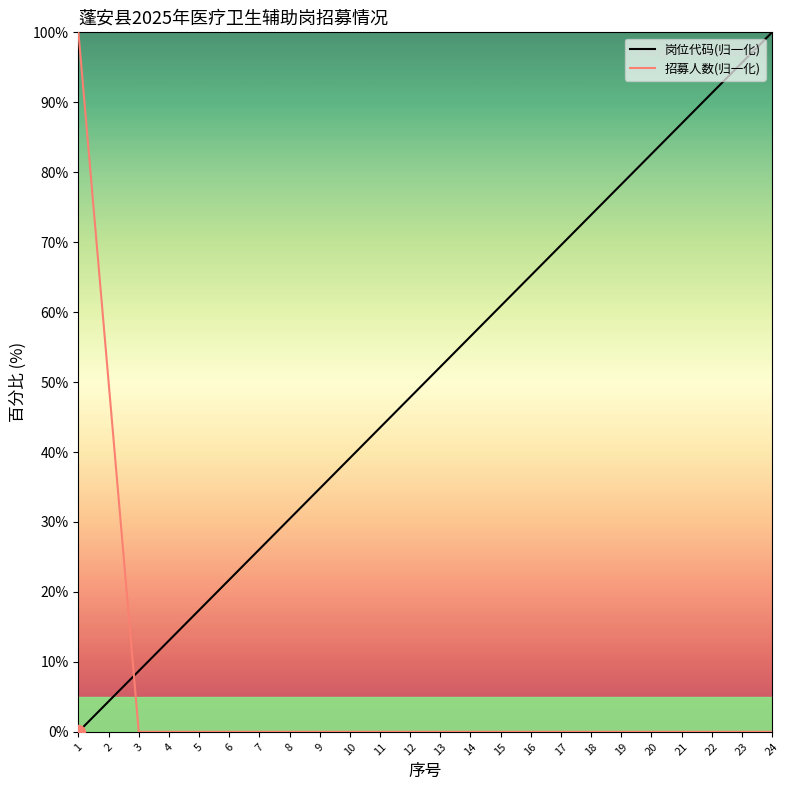

Rank the categories by 岗位代码(归一化) value from highest to lowest.

24, 23, 22, 21, 20, 19, 18, 17, 16, 15, 14, 13, 12, 11, 10, 9, 8, 7, 6, 5, 4, 3, 2, 1